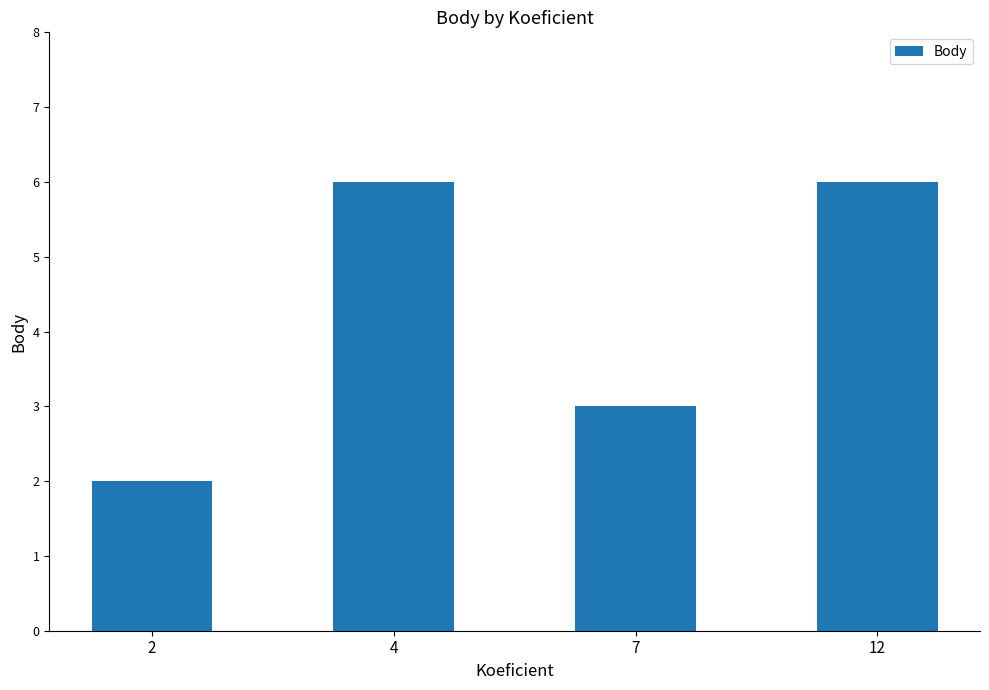

At which label is the value closest to 4?

7